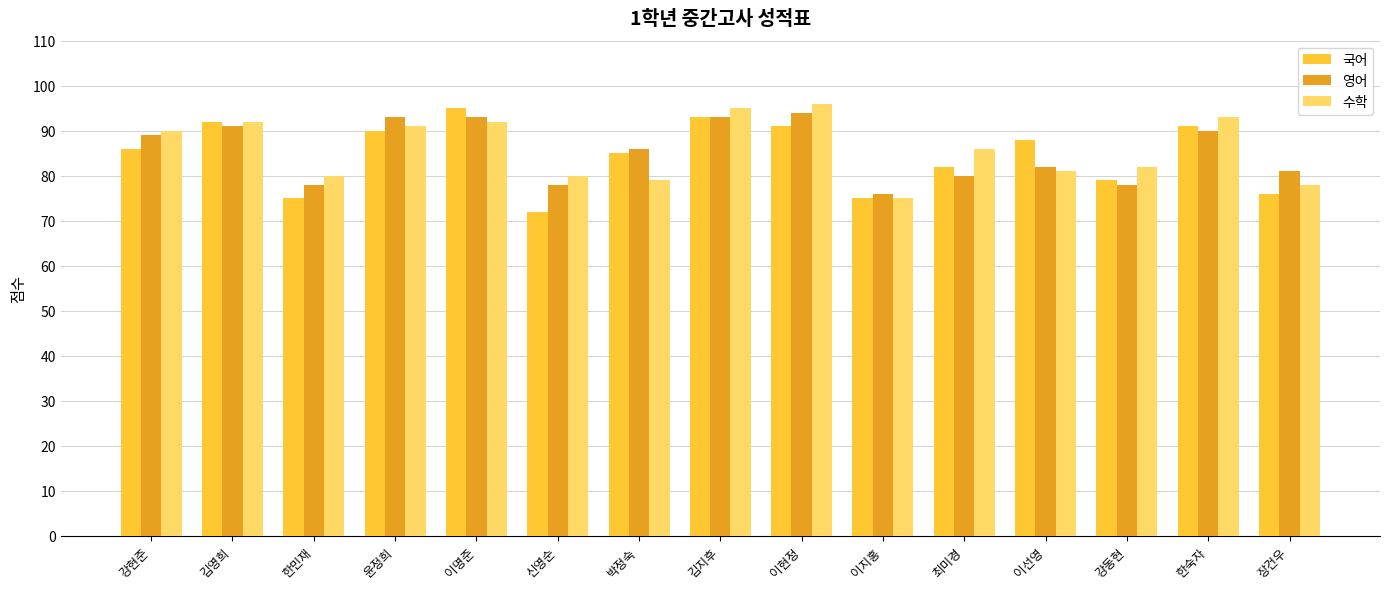

What is the difference between the highest and lowest values at 이명준?

3